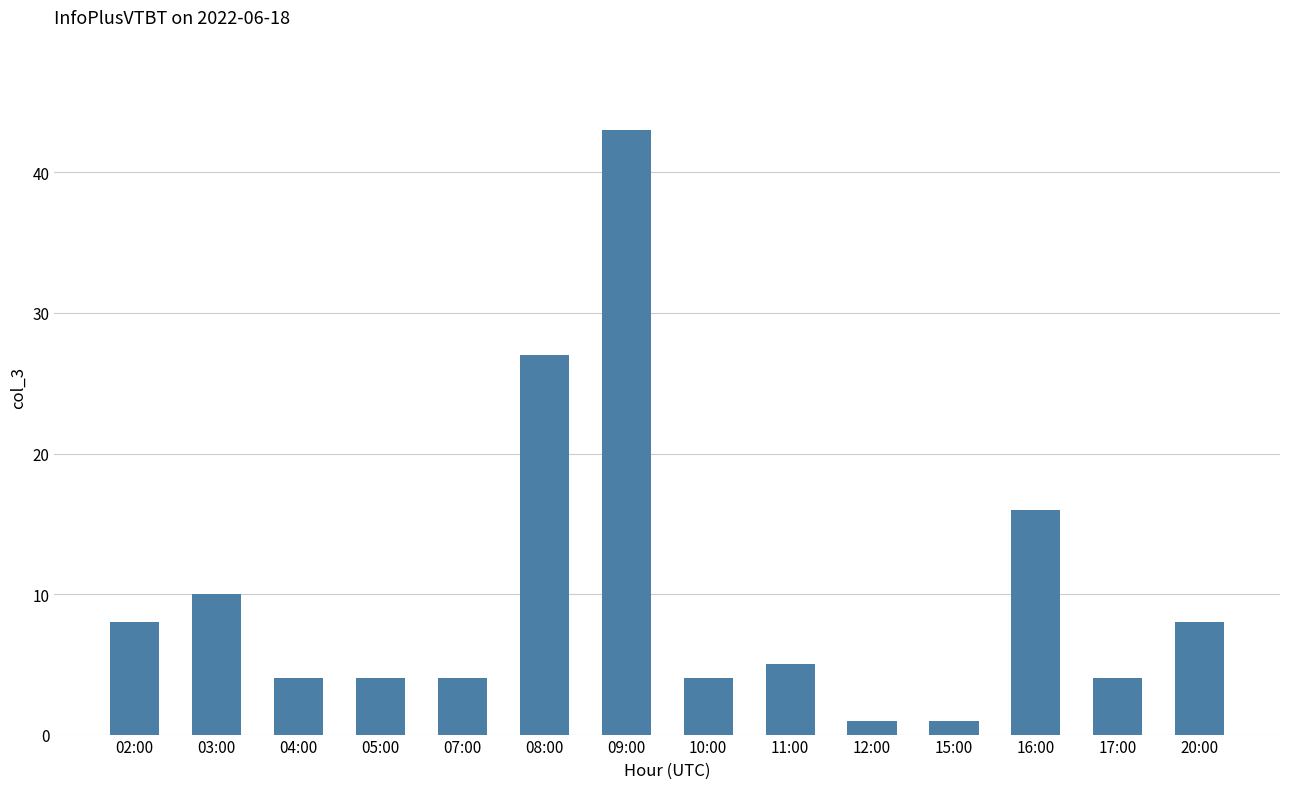

Does the chart contain stacked bars?

No